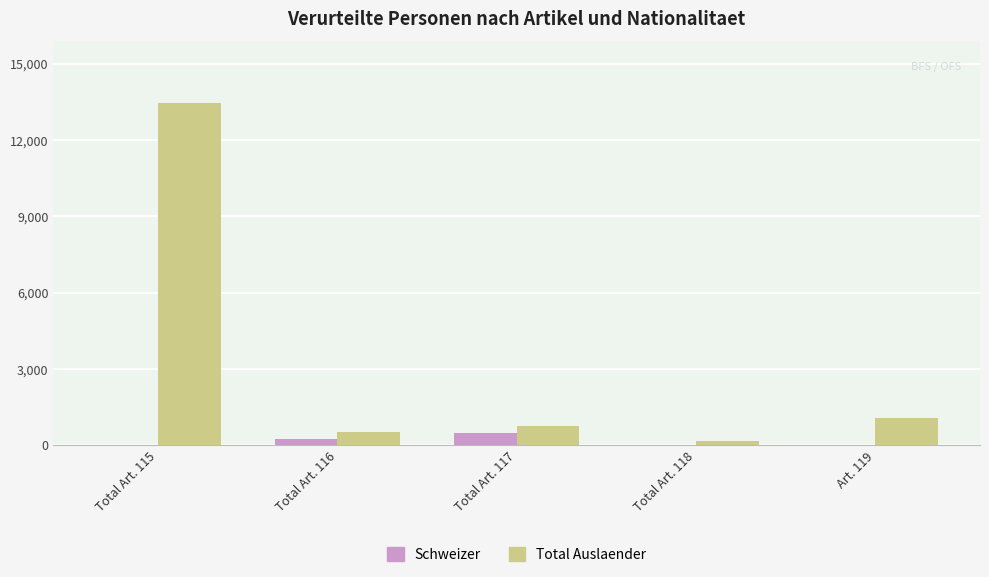

Which series has the largest total across all categories?

Total Auslaender